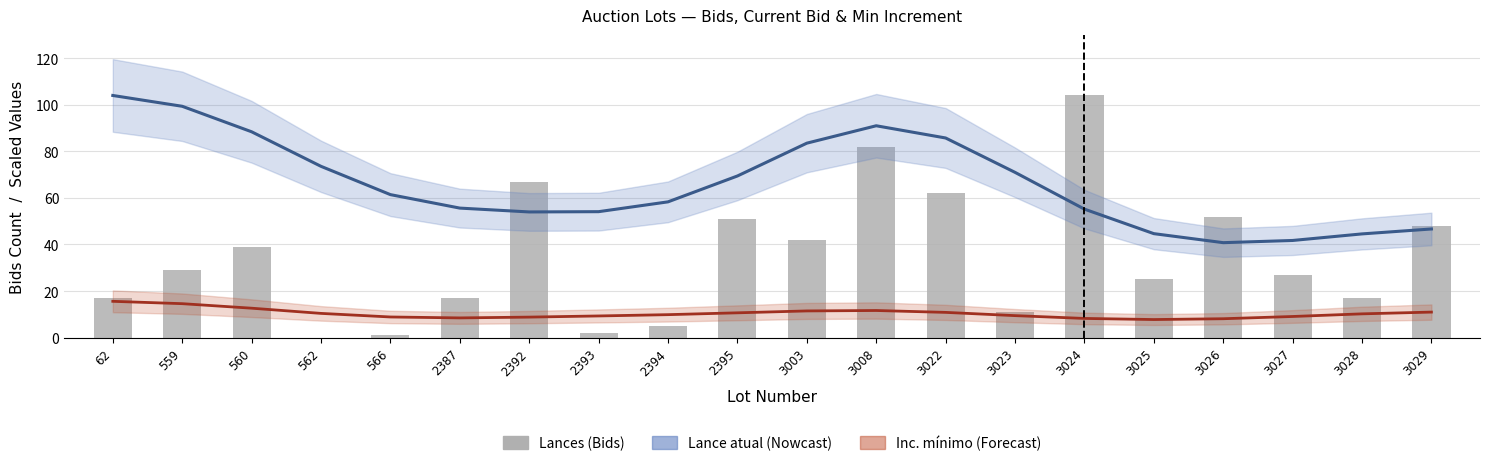

How many groups of bars are there?

20